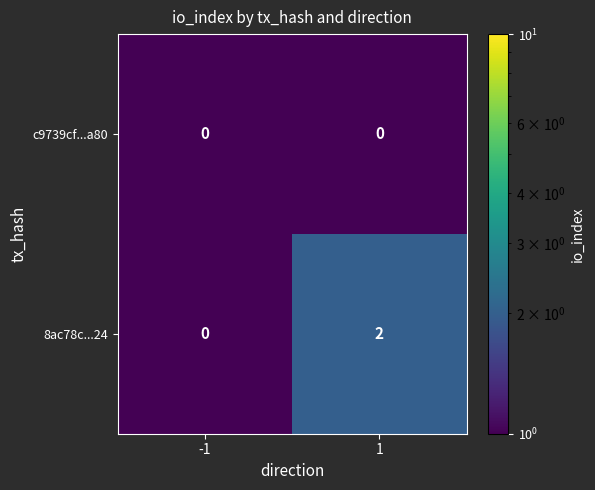

Is it true that 8ac78c...24 equals 4 at 1?

False